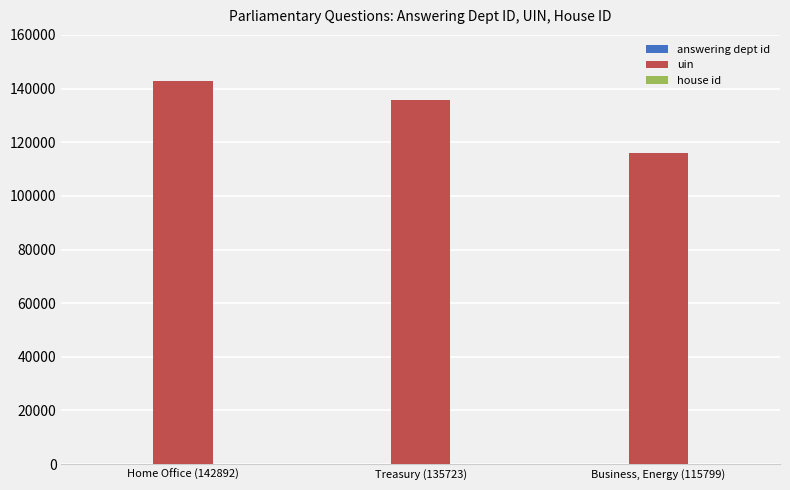

The uin series shows 195063 at Home Office (142892). True or false?

False